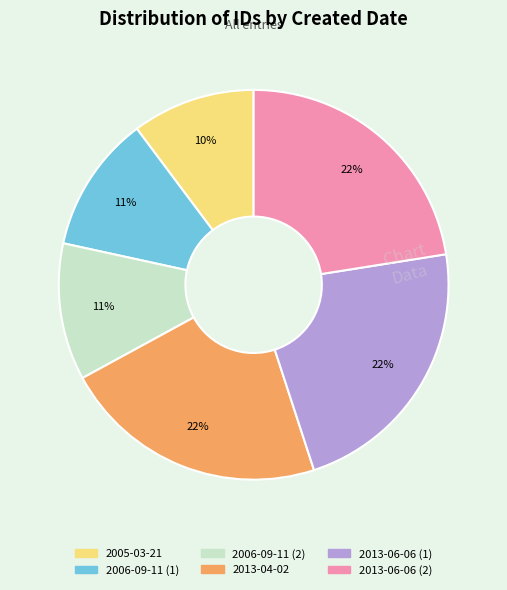

Combined, do 2006-09-11 (1) and 2005-03-21 account for over 50%?

No